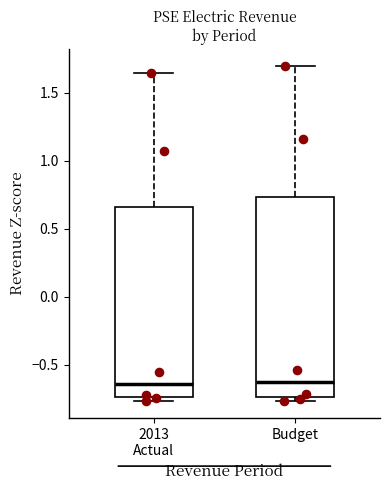

Which box is the tallest, from its lower edge to its upper edge?

Budget